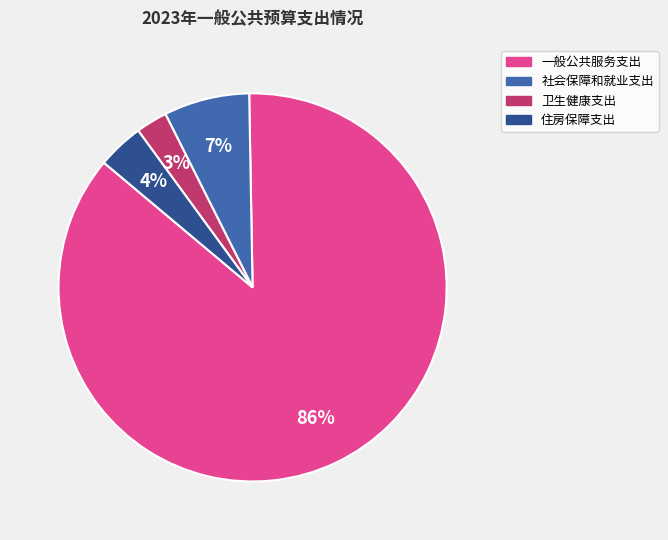

Which has a higher value, 卫生健康支出 or 一般公共服务支出?

一般公共服务支出